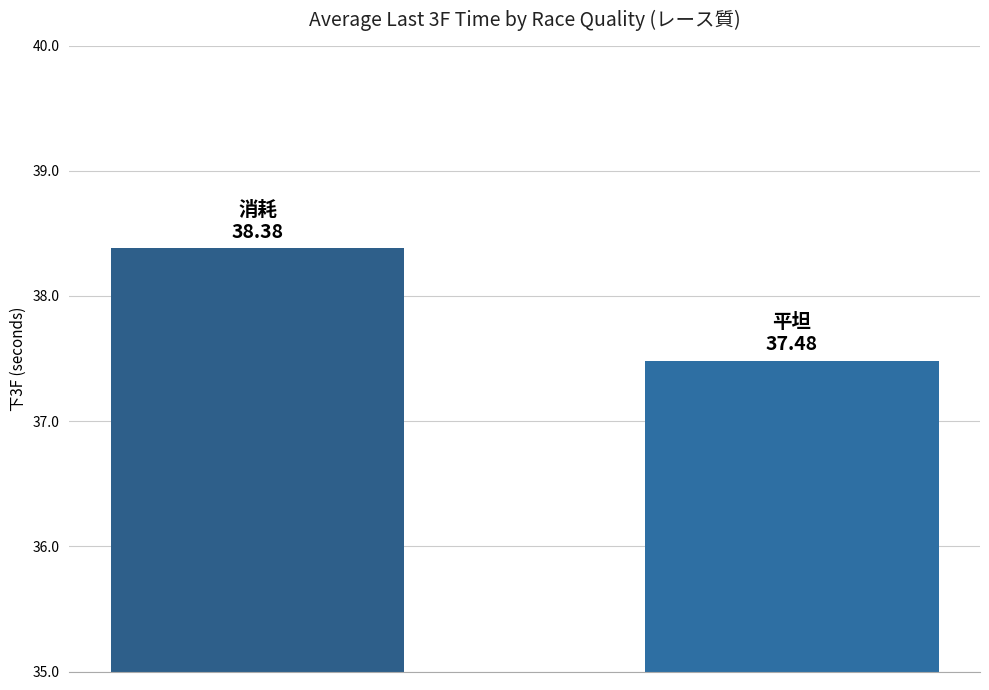

How many categories are shown in the chart?

2